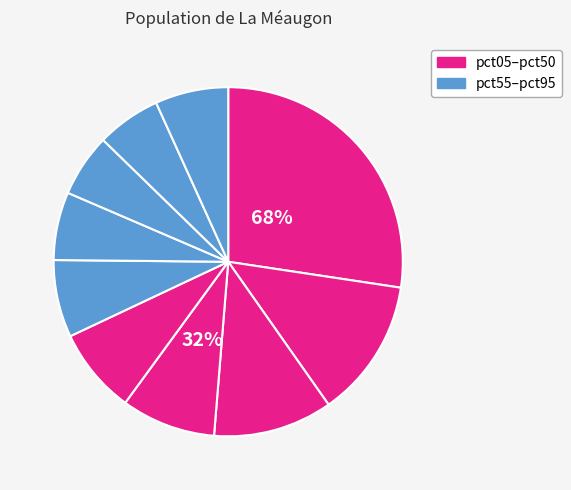

Which has a higher value, pct05 or pct45?

pct05